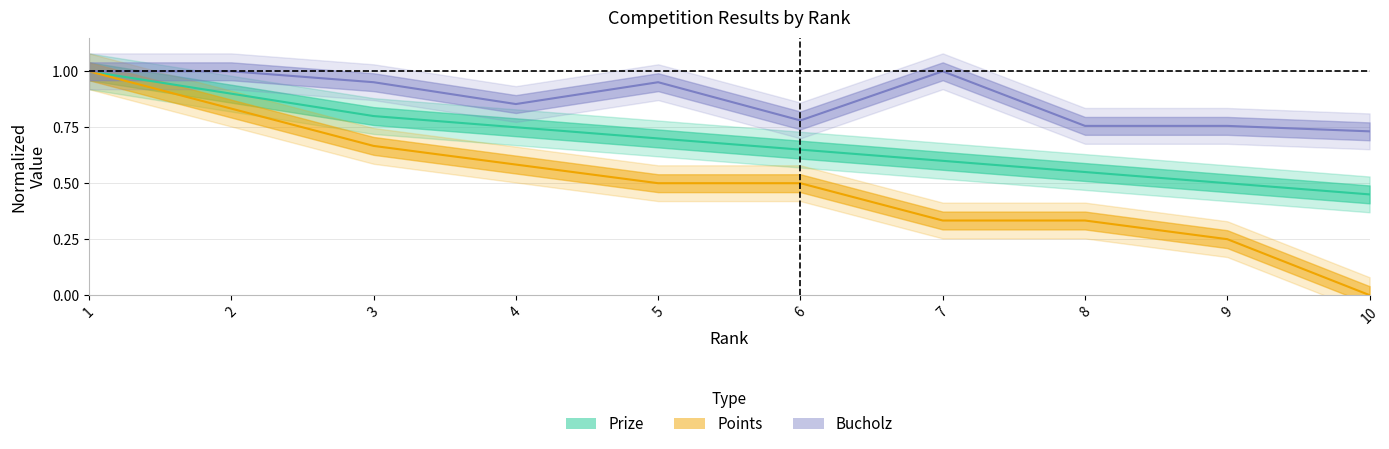

Between 3 and 4, which series saw the biggest shift?

Bucholz